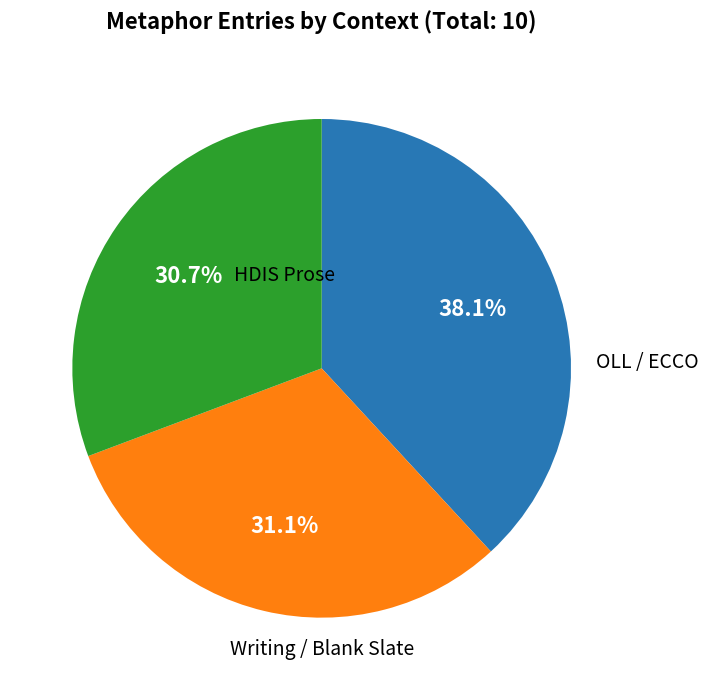

Does any single category account for the majority?

No